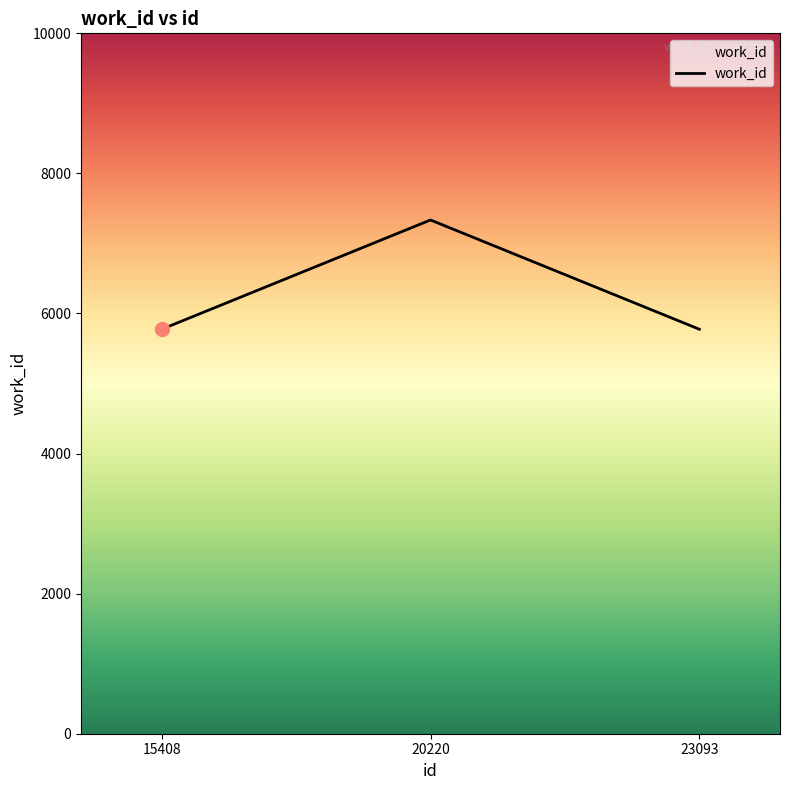

Reading left to right, list all the values displayed in this chart.

5775	7335	5775